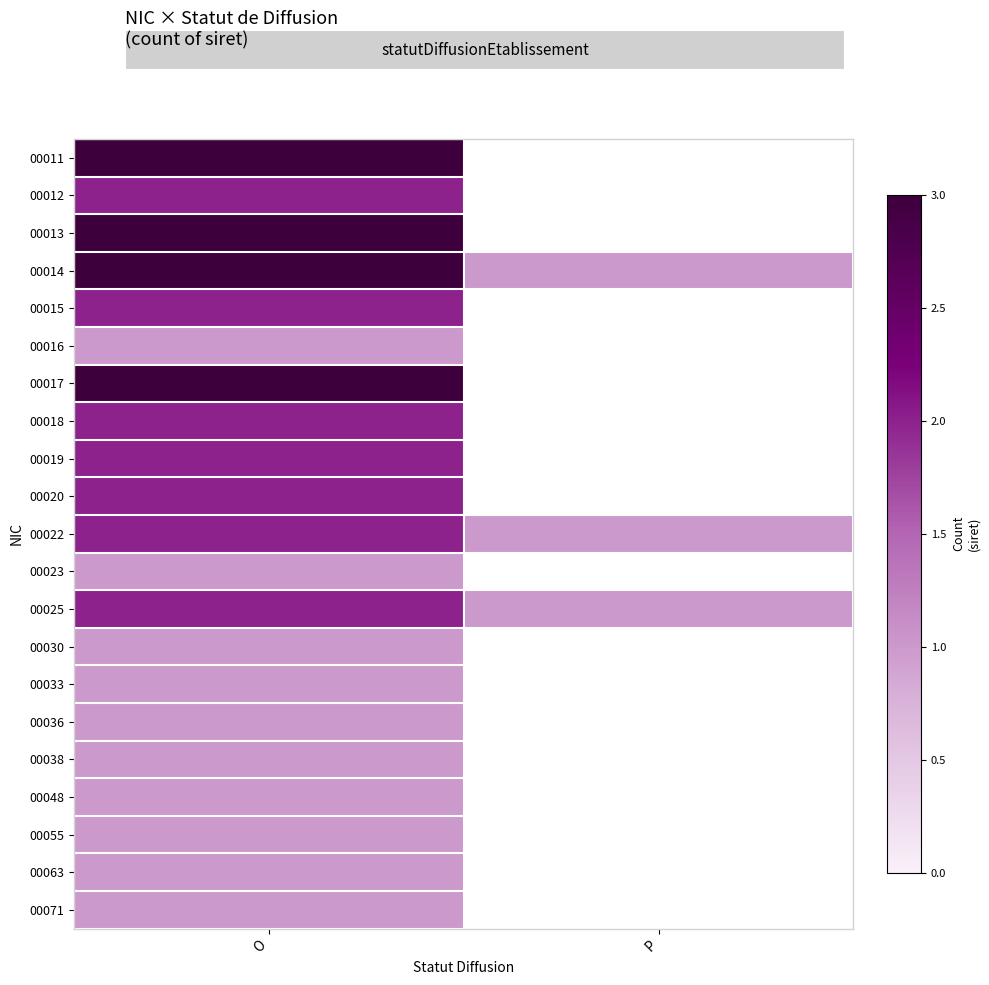

True or false: 00011 has a value of 2.1 at O.

False